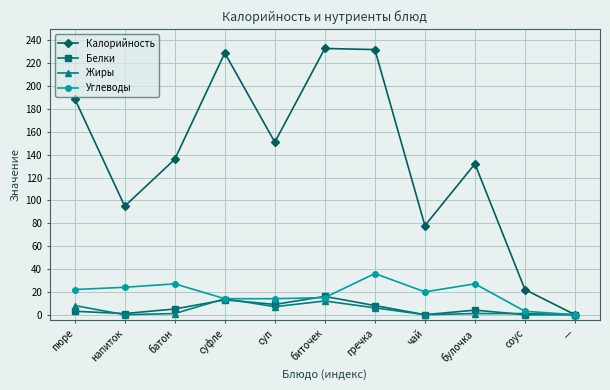

At how many categories does at least one series exceed 104?

7